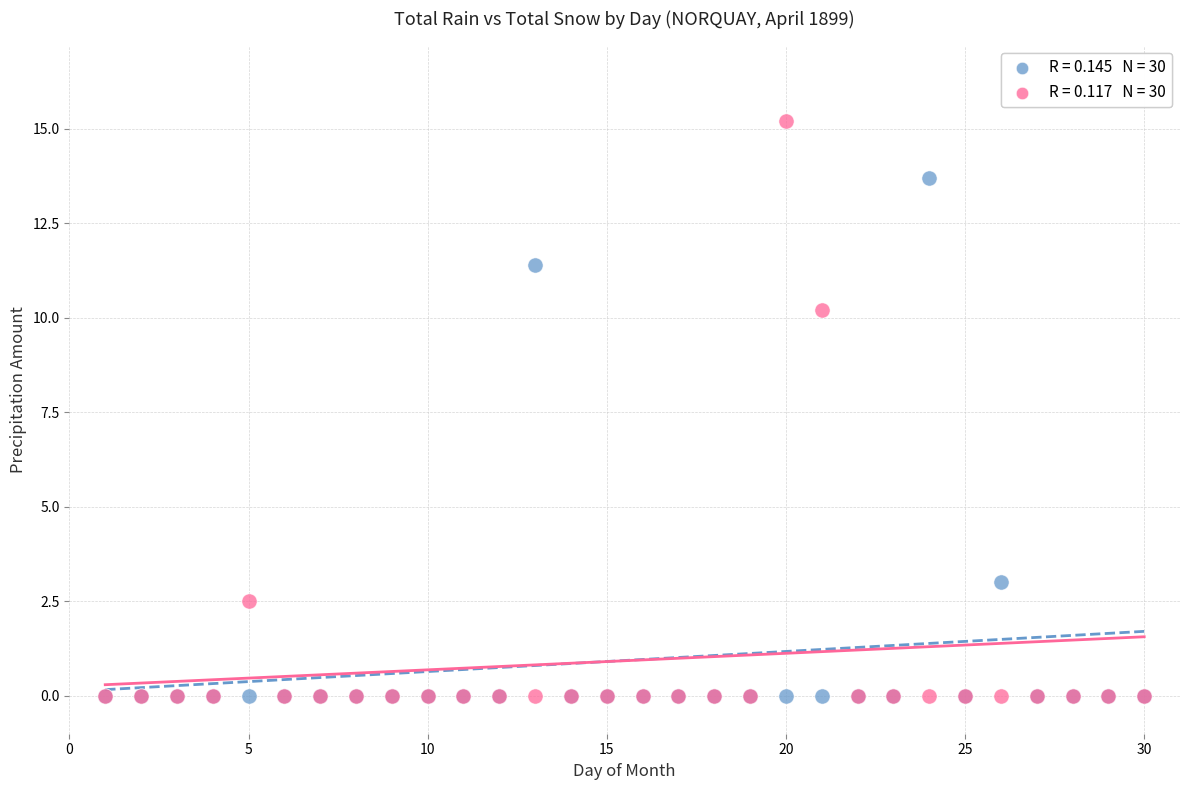

Across all series, what Y value is closest to 7?

10.2